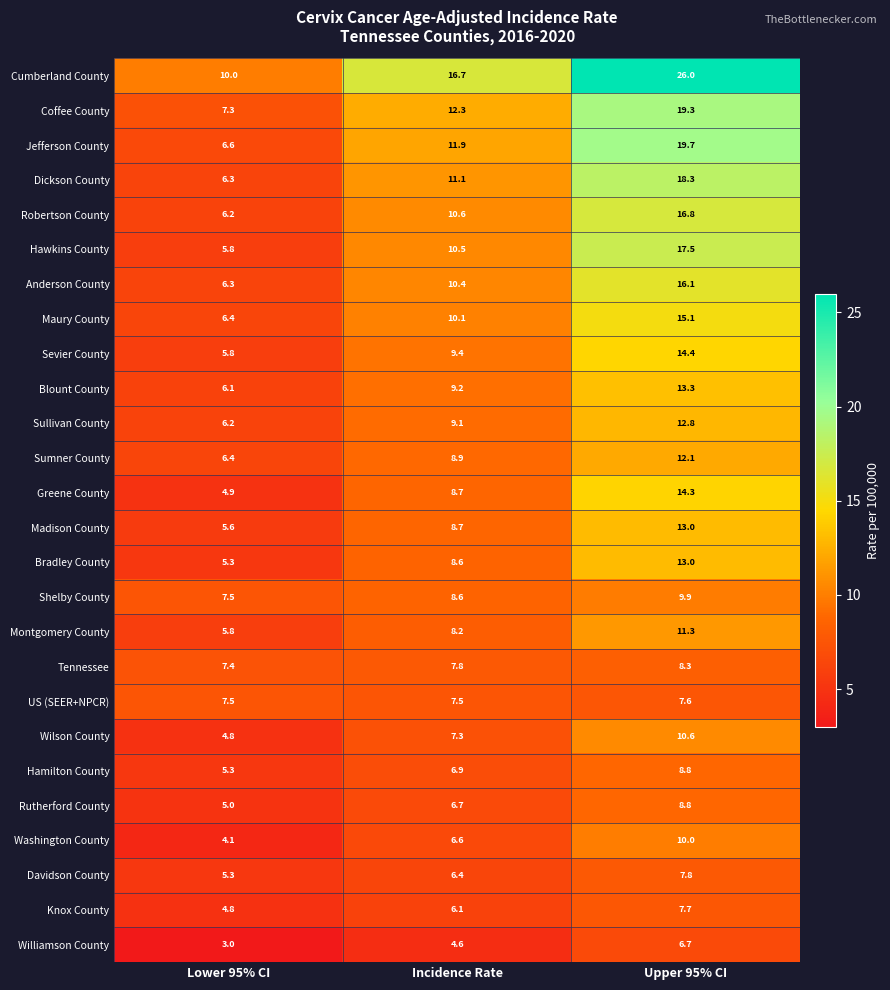

What is the spread (max minus min) of values at Lower 95% CI?

7.0